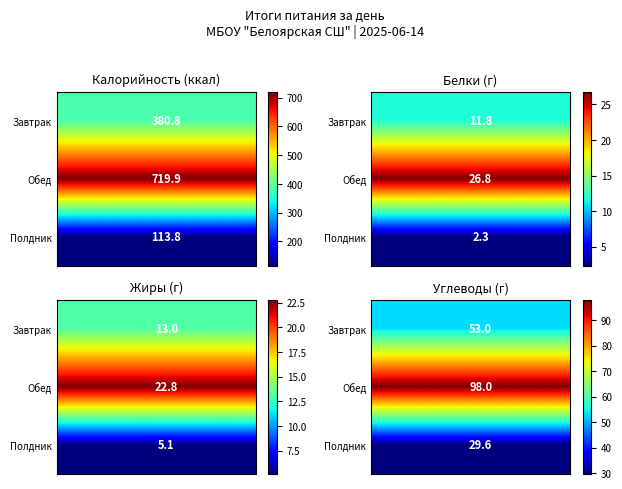

What is the difference between the highest and lowest values at 0?

68.4